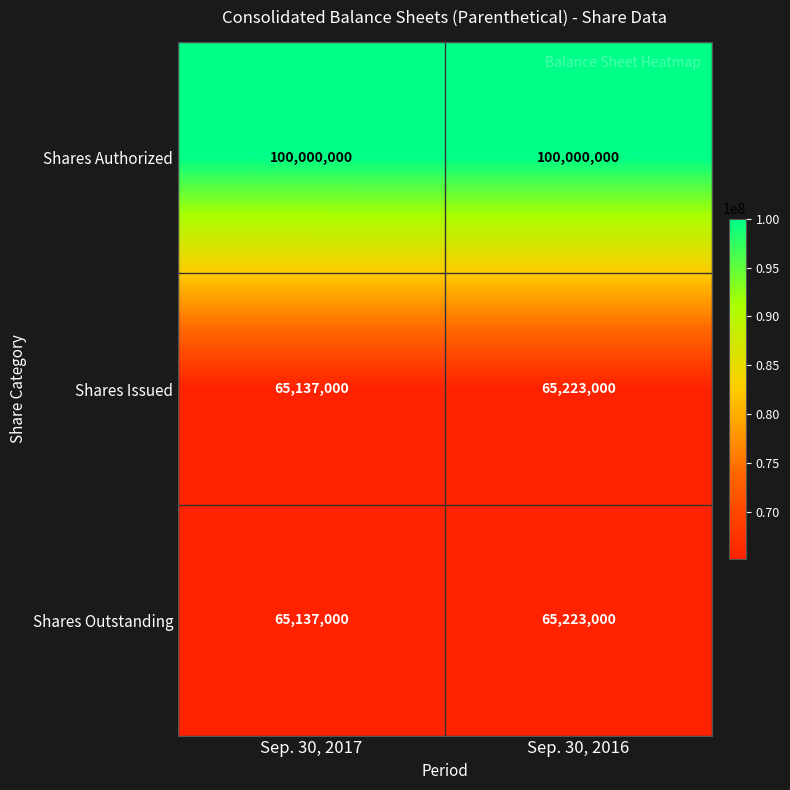

What is the maximum value shown in the chart?

100000000